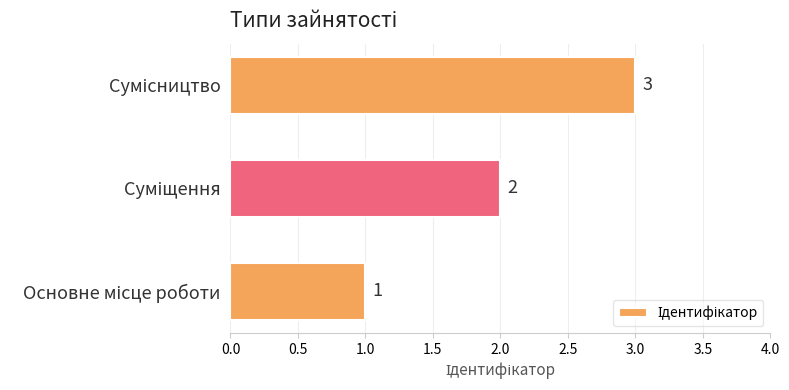

How many series are shown in this chart?

1